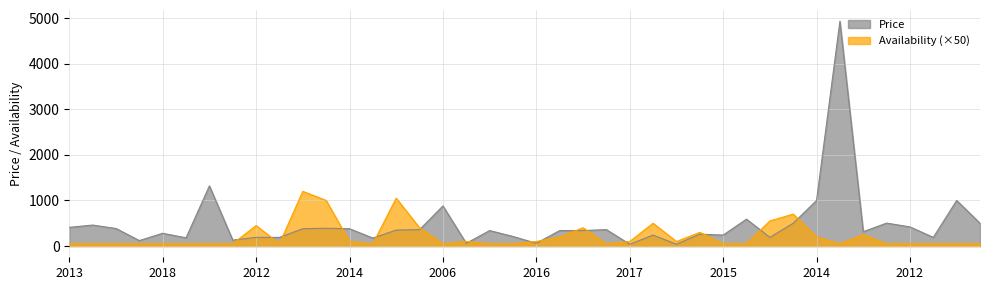

Rank the series at 2015 from lowest to highest value.

Availability (×50), Price